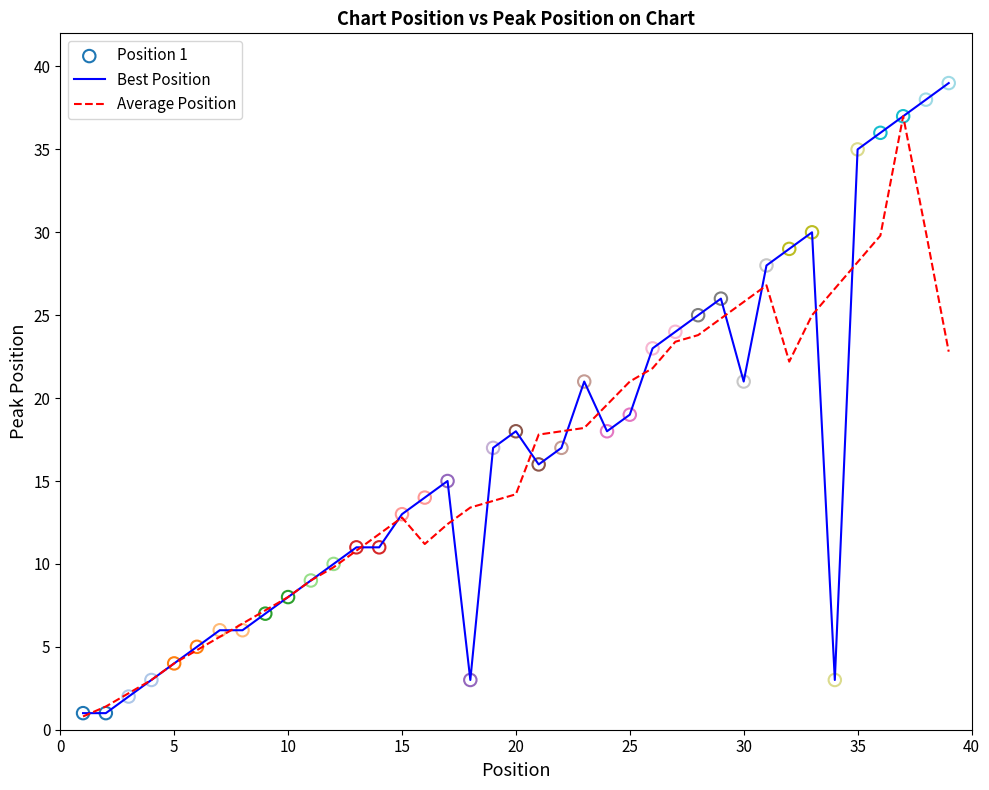

Which series has the widest spread of values?

Best Position